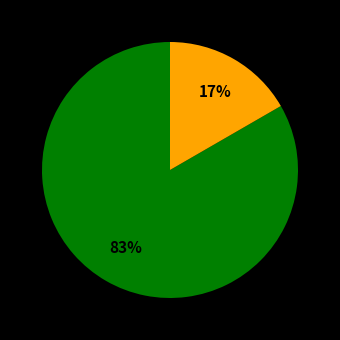

To the nearest percent, what is the average slice percentage?

50%